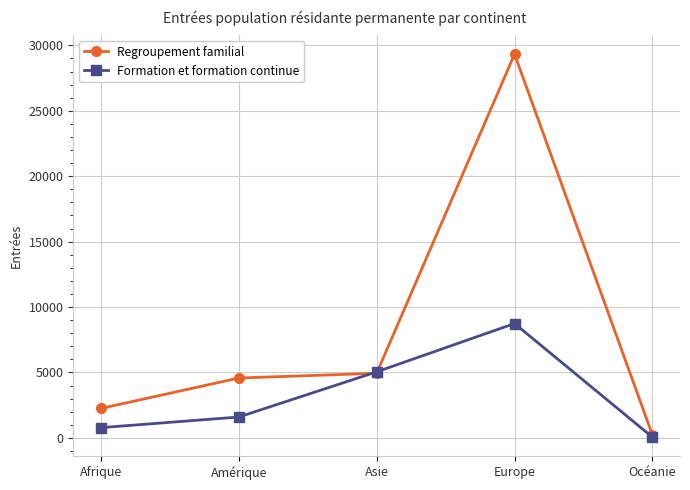

Reading left to right, transcribe all the data shown in this chart.

Regroupement familial: Afrique=2248	Amérique=4575	Asie=4938	Europe=29330	Océanie=223
Formation et formation continue: Afrique=782	Amérique=1594	Asie=5047	Europe=8740	Océanie=54